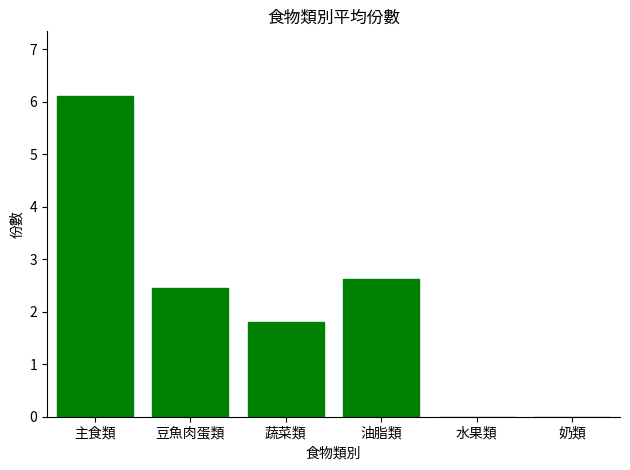

How many distinct data groups are displayed?

1